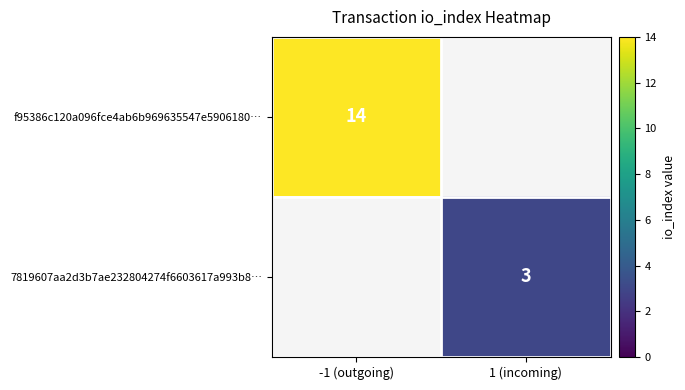

The f95386c120a096fce4ab6b969635547e5906180… series shows 21 at -1 (outgoing). True or false?

False